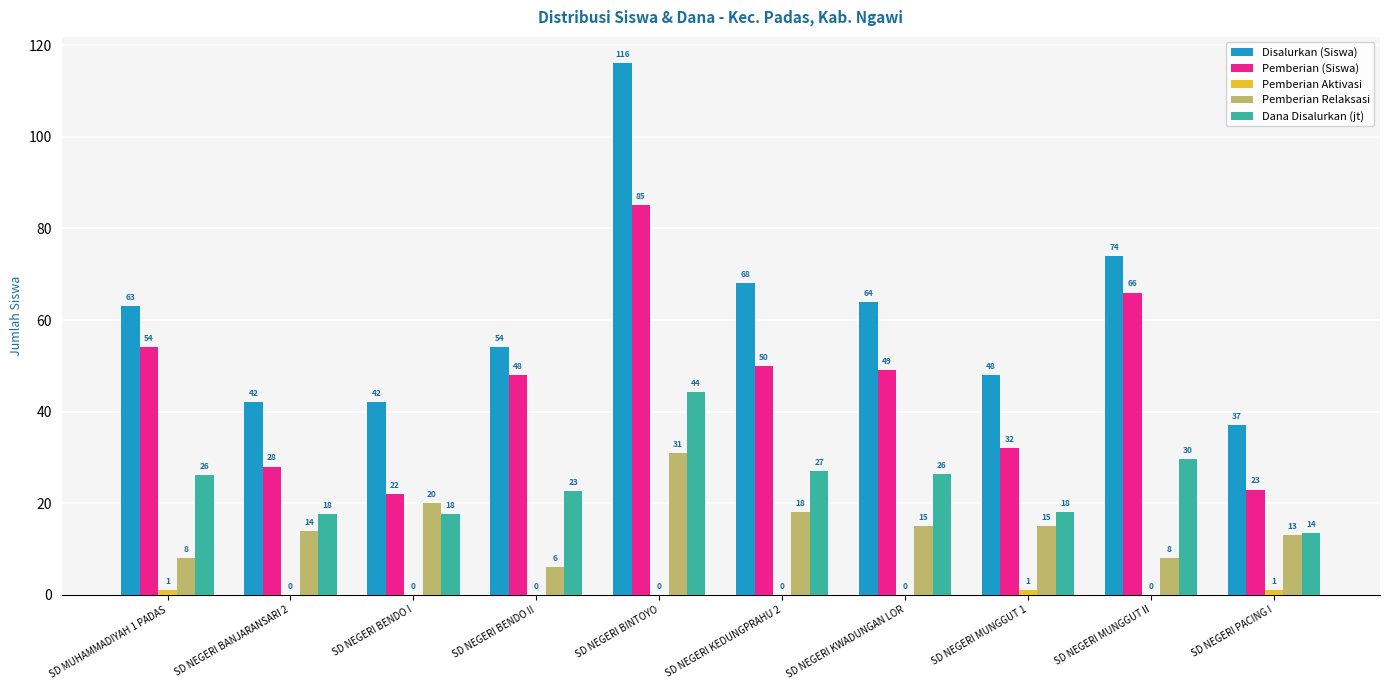

At which label does Pemberian (Siswa) first exceed 49?

SD MUHAMMADIYAH 1 PADAS